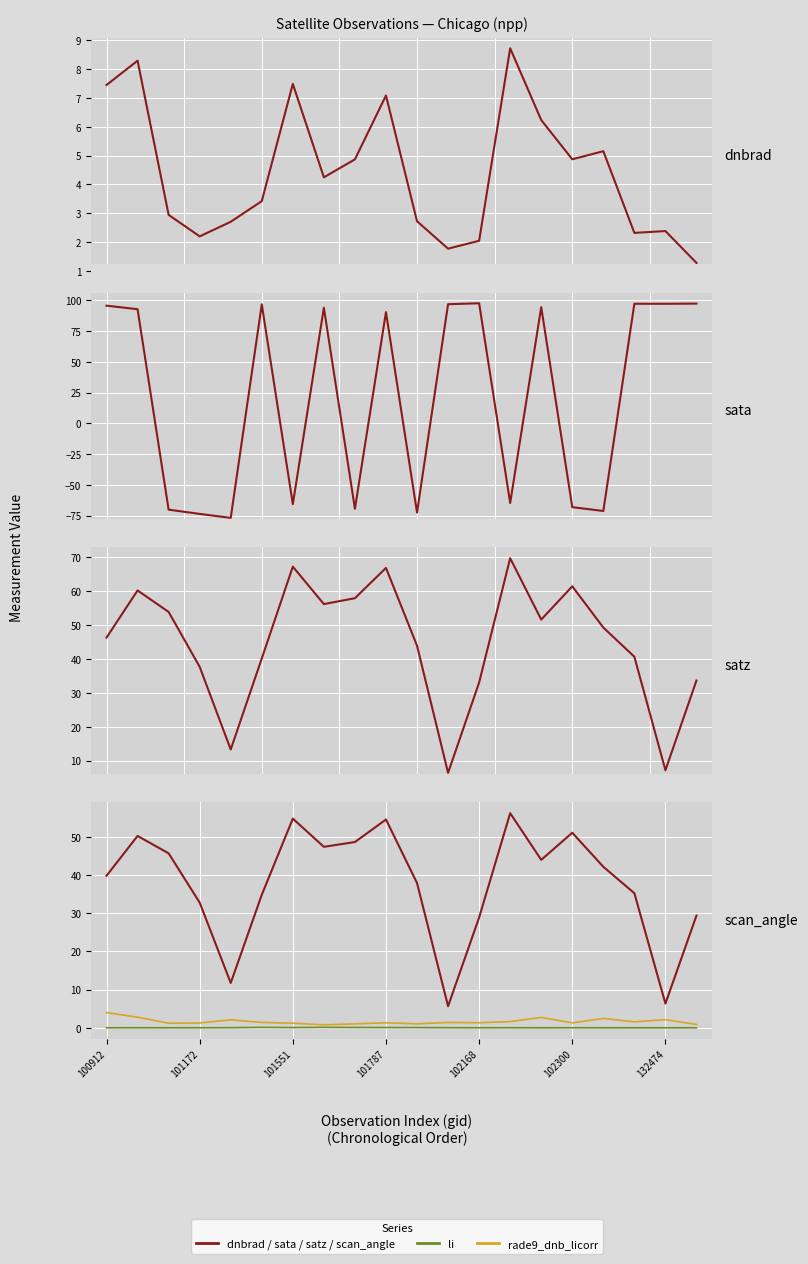

What is the difference between the highest and lowest values at 14?

94.4